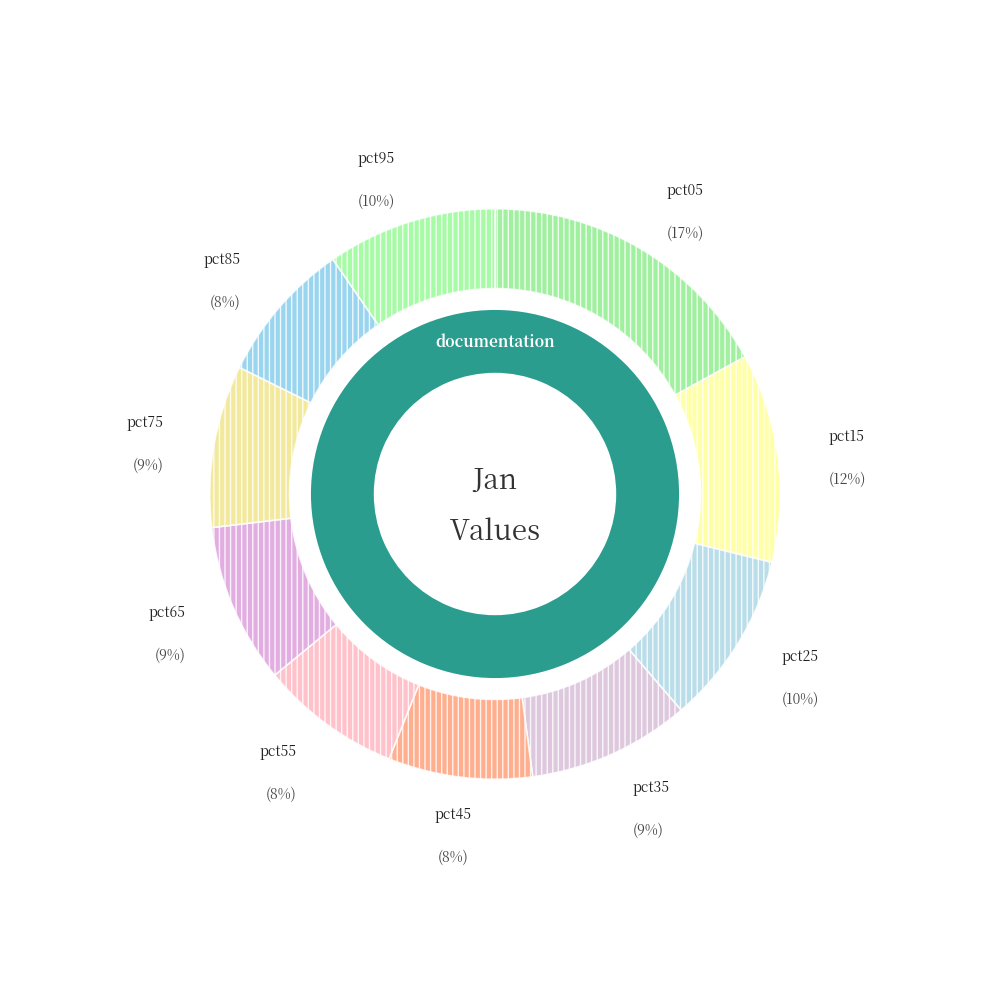

Rank the categories by value from lowest to highest.

pct55, pct85, pct45, pct65, pct75, pct35, pct95, pct25, pct15, pct05